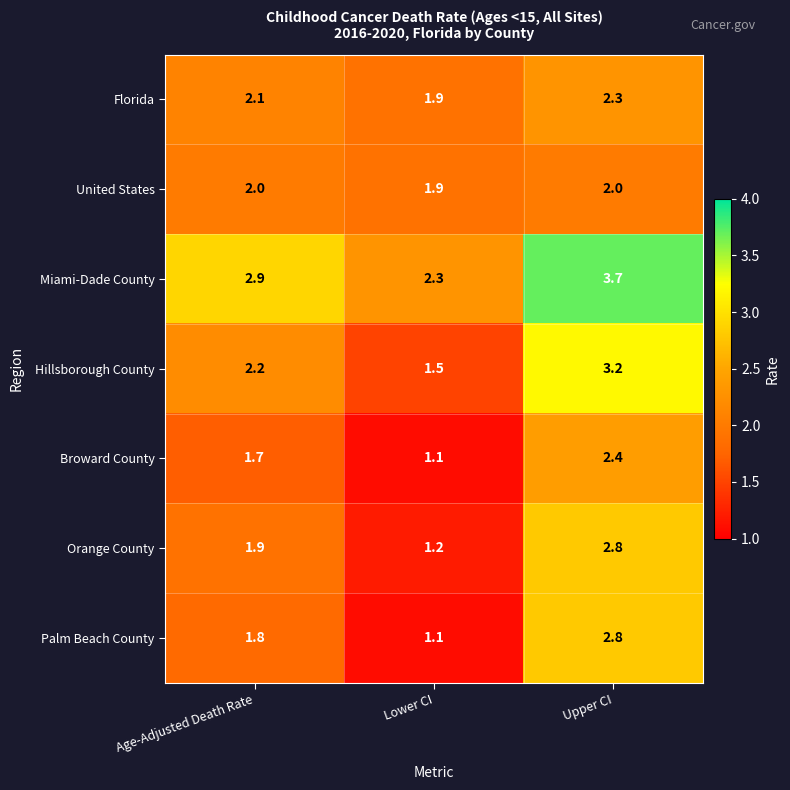

What is the difference between the highest and lowest values at Upper CI?

1.7